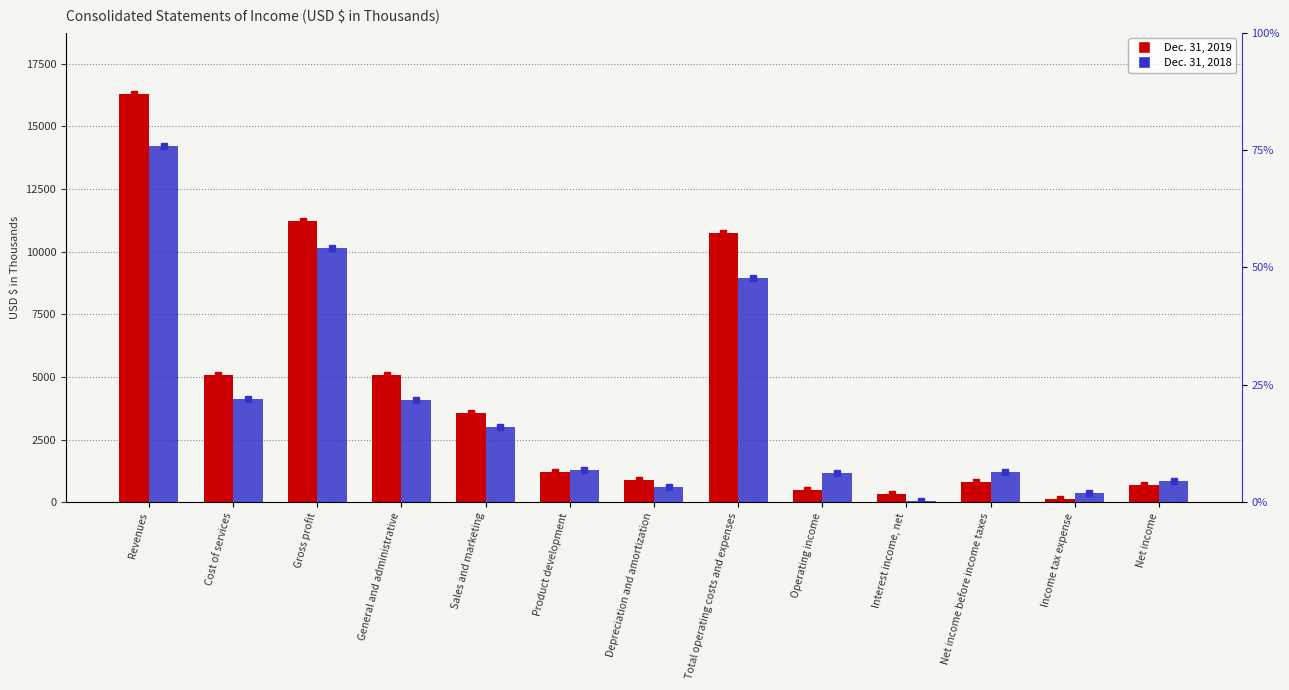

How many bars are there in each group?

2